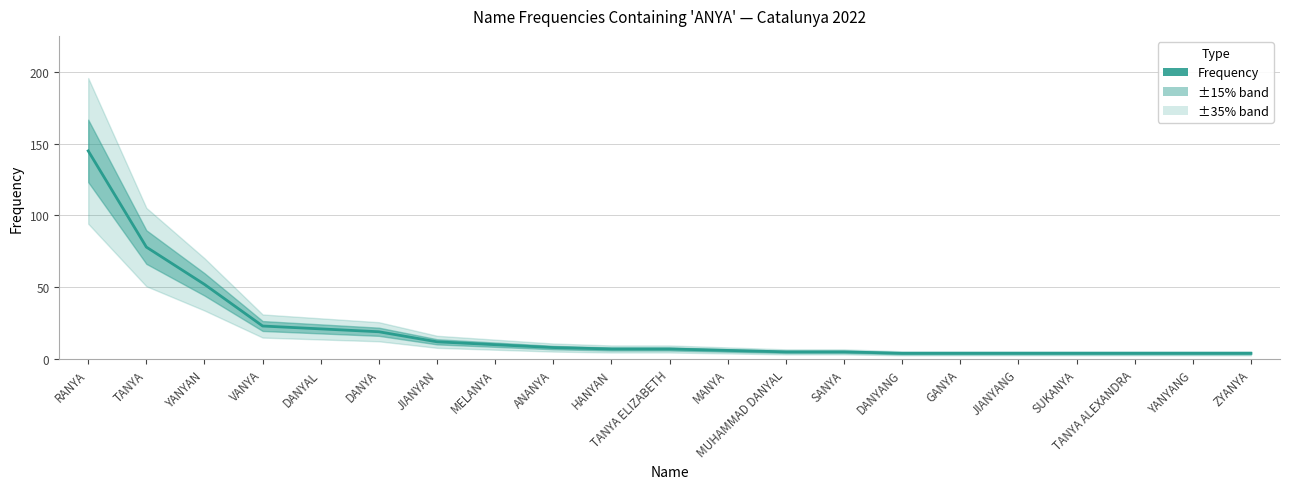

Rank the categories by value from highest to lowest.

RANYA, TANYA, YANYAN, VANYA, DANYAL, DANYA, JIANYAN, MELANYA, ANANYA, HANYAN, TANYA ELIZABETH, MANYA, MUHAMMAD DANYAL, SANYA, DANYANG, GANYA, JIANYANG, SUKANYA, TANYA ALEXANDRA, YANYANG, ZYANYA